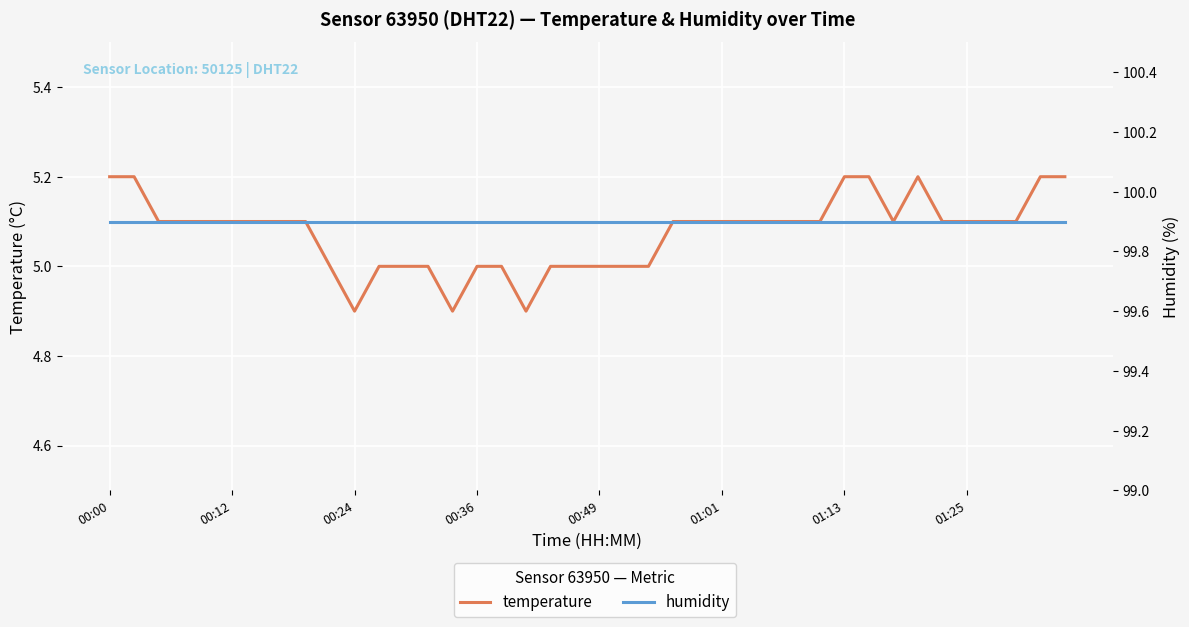

At which category is the sum across all series the highest?

00:00